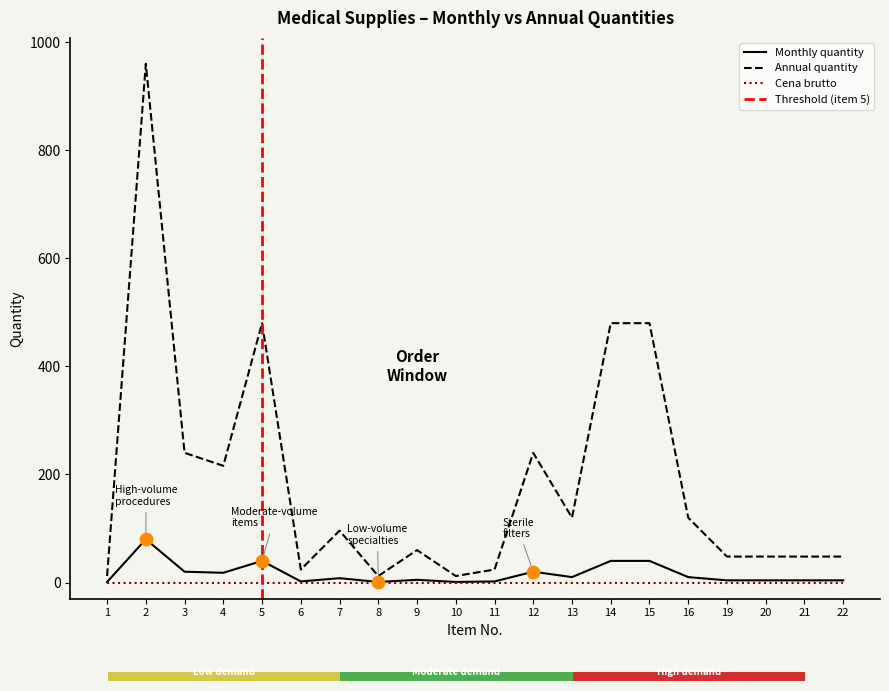

True or false: Annual quantity has a value of 48 at 21.

True